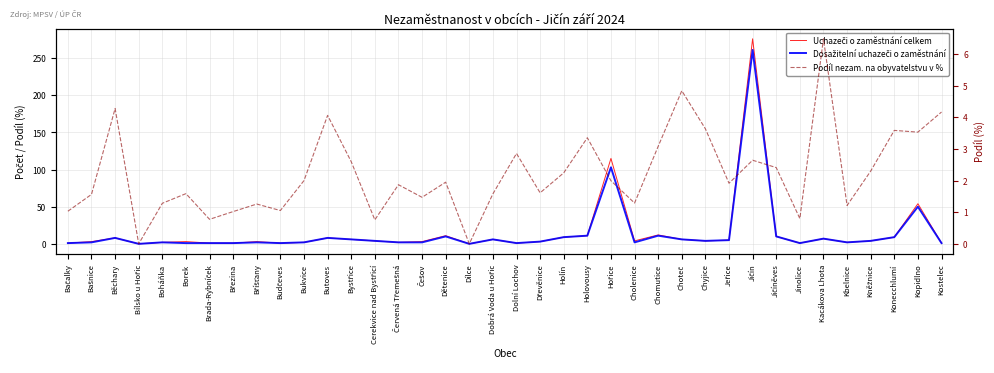

Rank the series at Dolní Lochov from lowest to highest value.

Uchazeči o zaměstnání celkem, Dosažitelní uchazeči o zaměstnání, Podíl nezam. na obyvatelstvu v %